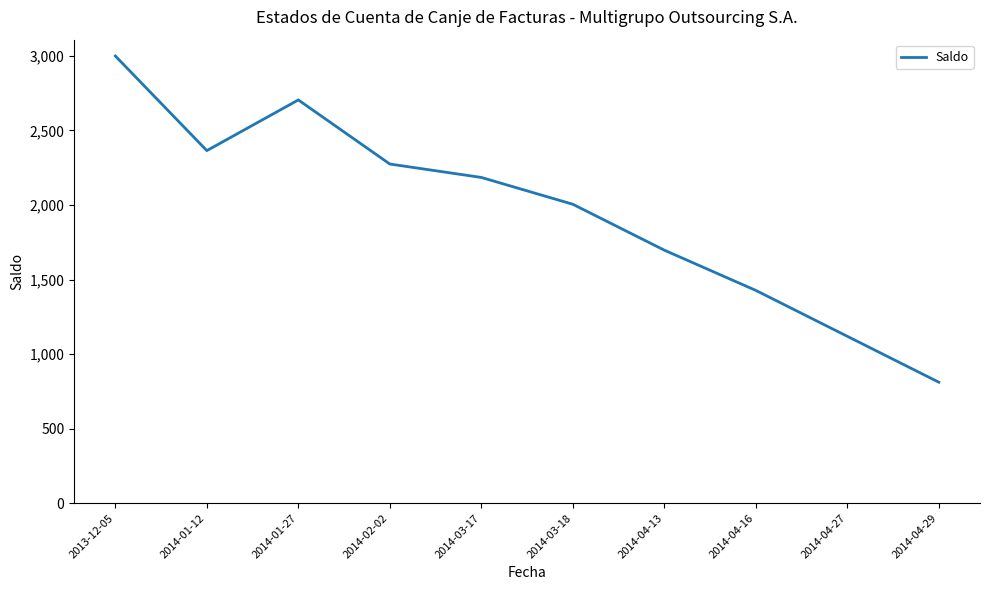

Reading left to right, what are all the values shown in this chart?

3000	2365	2705	2275	2185	2005	1697	1427	1119	811